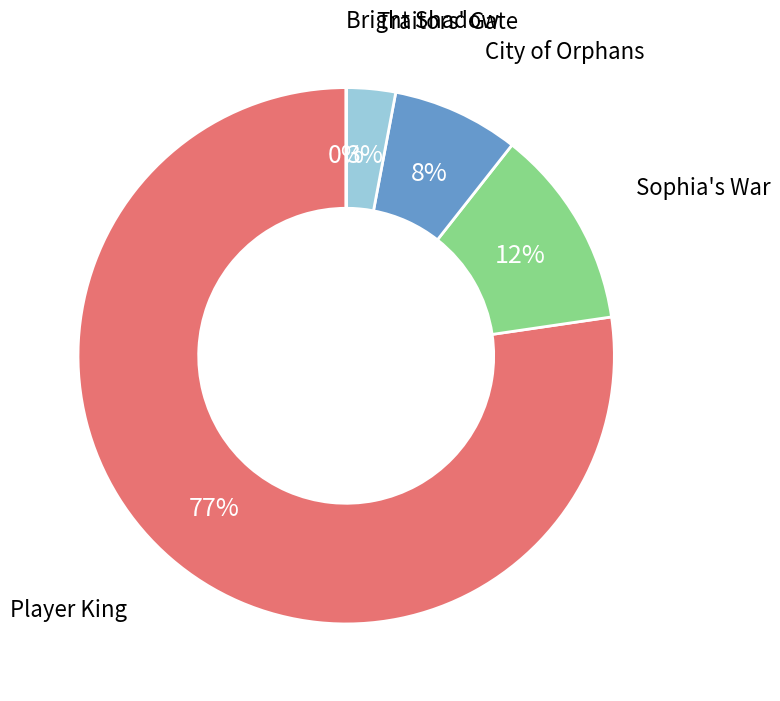

Does any single category account for the majority?

Yes